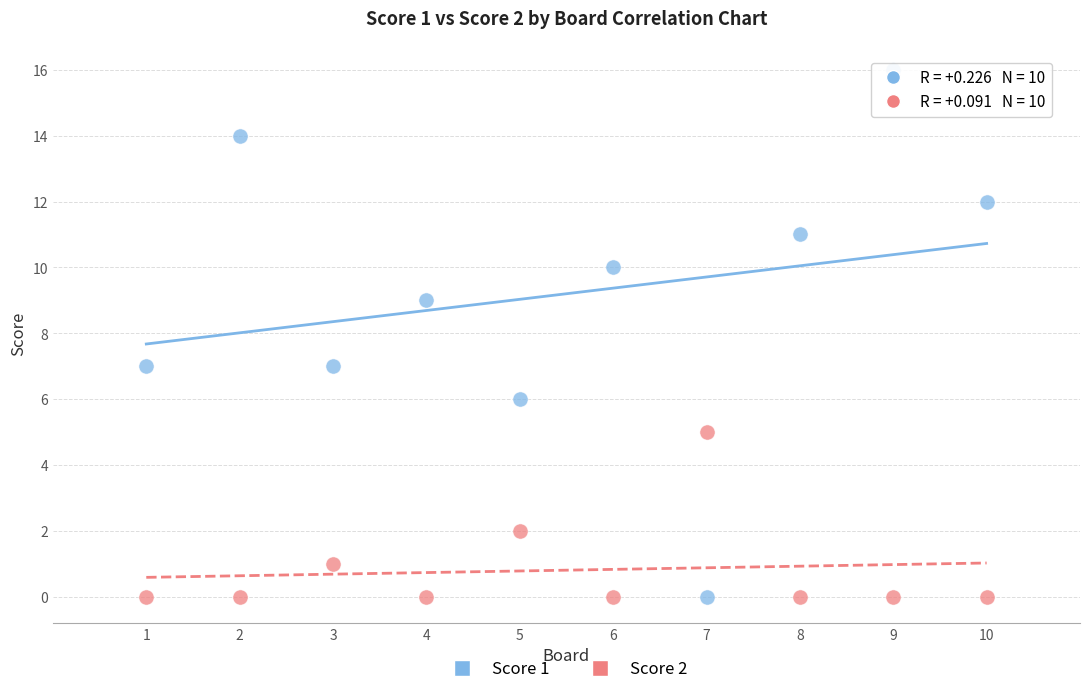

Across all data points, what is the range of X values (max minus min)?

9